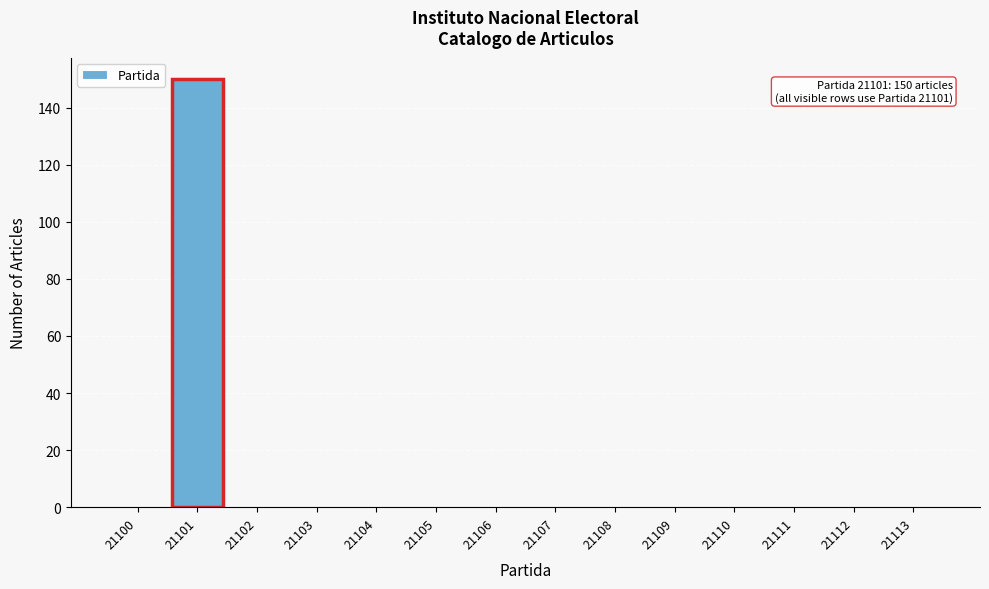

Over which range of the x-axis is the bar tallest?

21100.5 to 21101.5